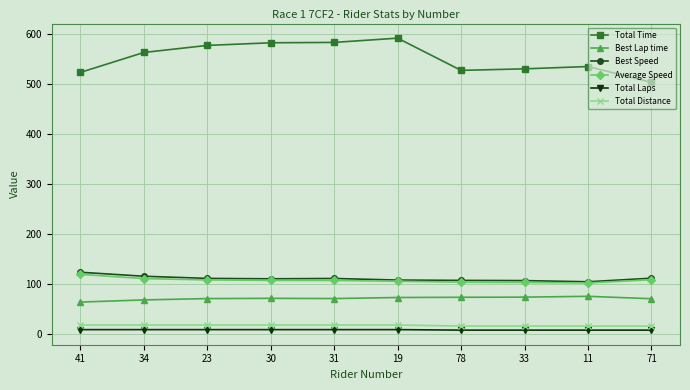

Which series changed the most between 19 and 78?

Total Time